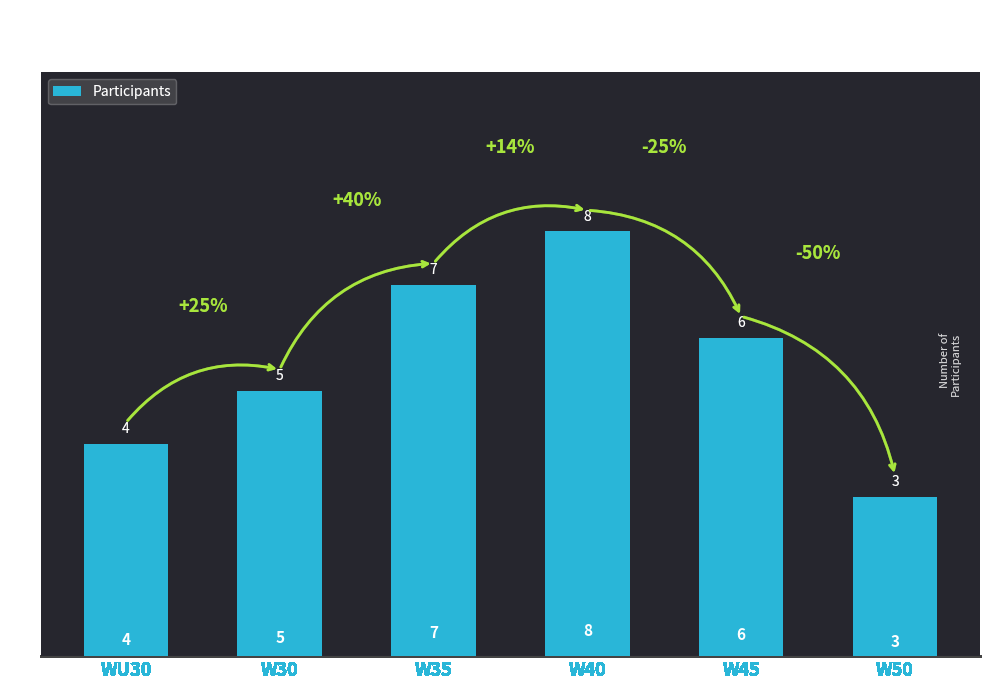

Rank the categories by value from highest to lowest.

W40, W35, W45, W30, WU30, W50